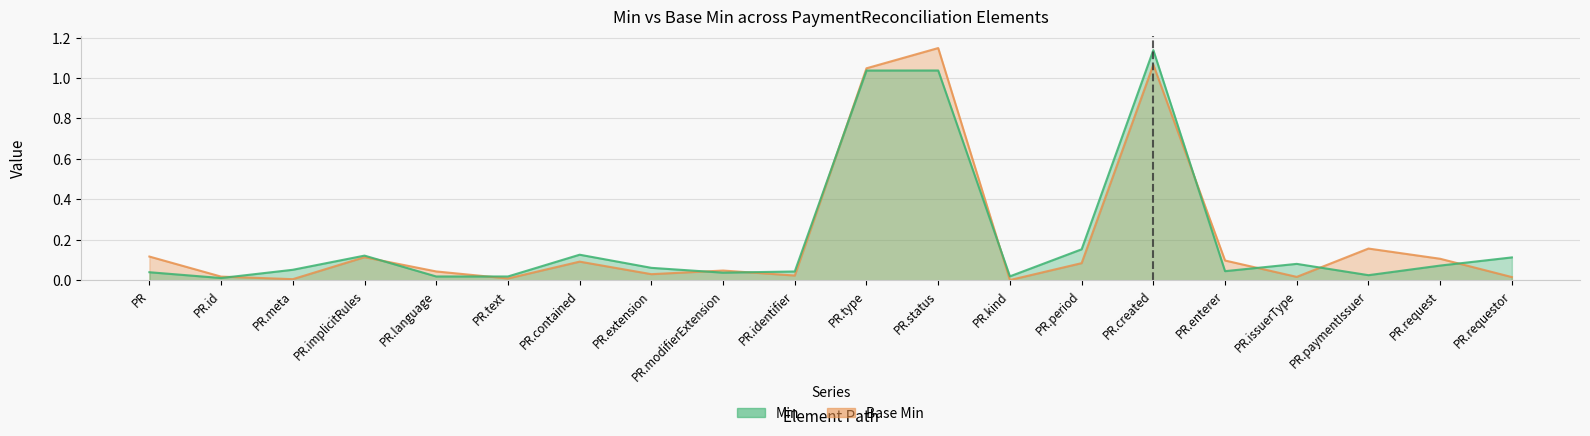

Does the chart have visible grid lines?

Yes